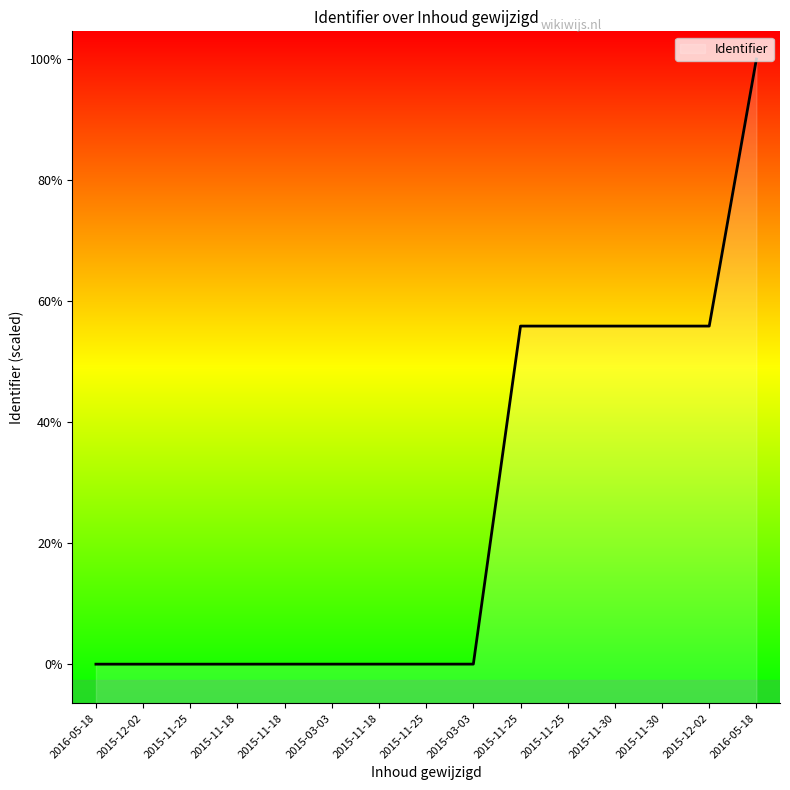

What is the label of the 8th point from the right?

2015-11-25